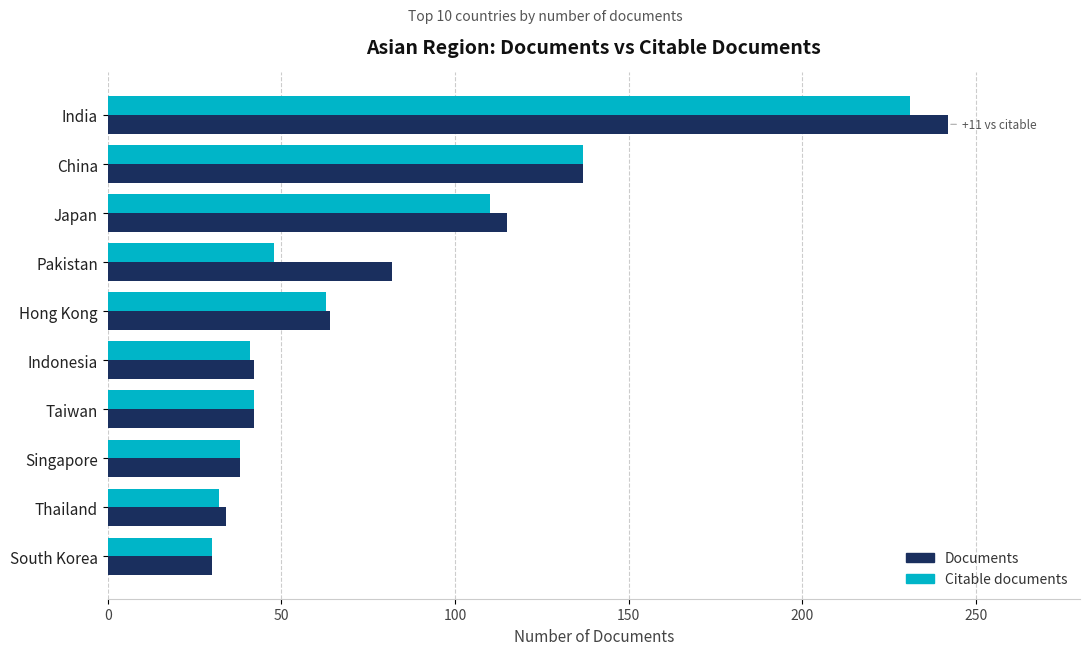

Between India and Taiwan, which series saw the biggest shift?

Documents